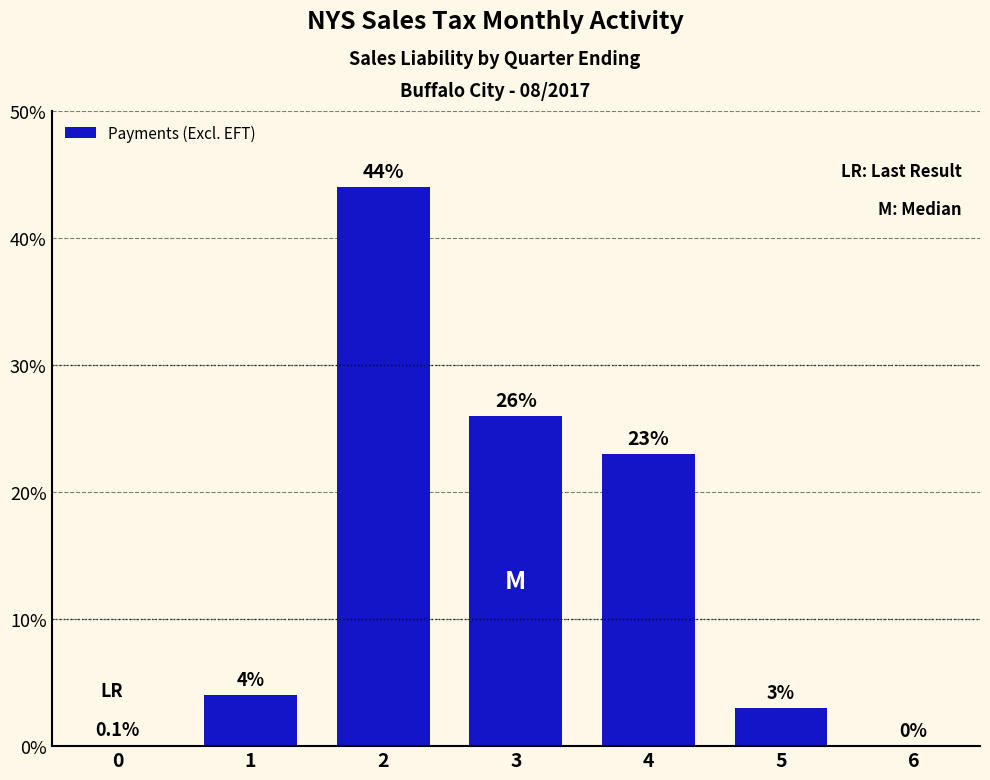

What is the greatest value displayed?

44.0